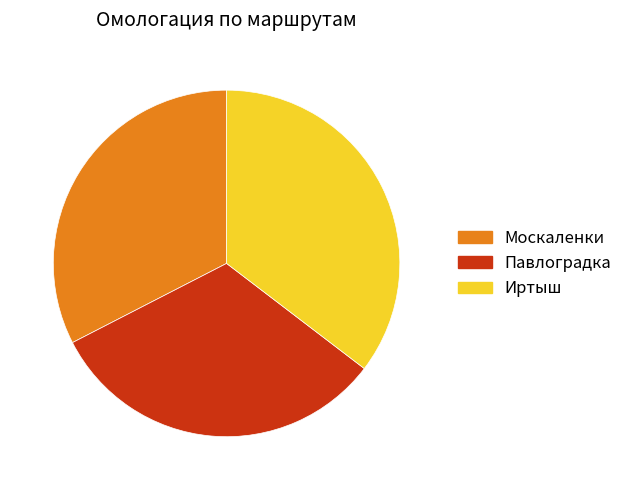

Count the number of slices in the pie.

3